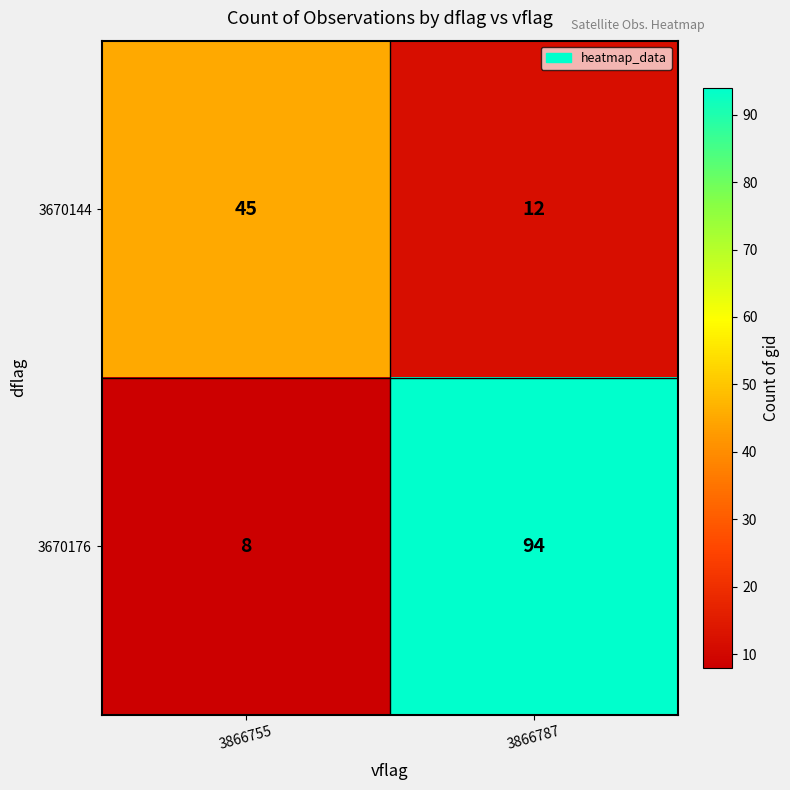

Reading left to right, list all the values displayed in this chart.

3670144: 3866755=45	3866787=12
3670176: 3866755=8	3866787=94